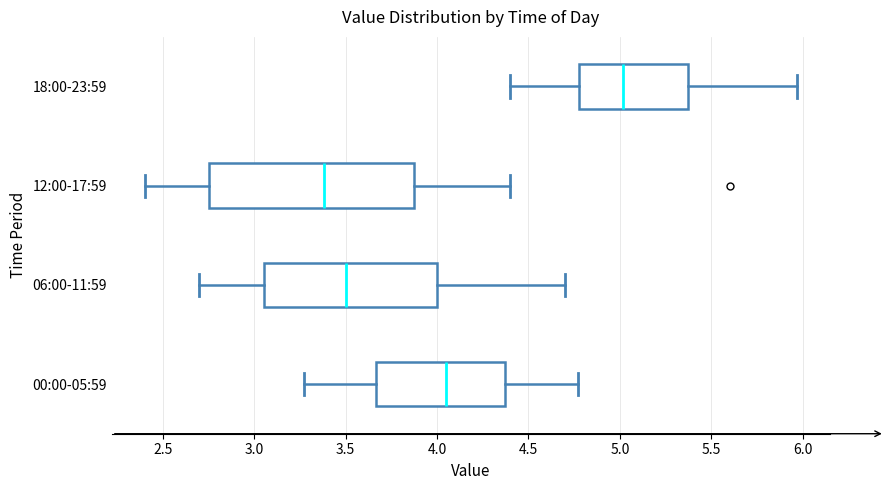

Reading bottom to top, read every box against the x-axis: the position of its median line, the range the box covers, and the ends of its whiskers. The values are not printed on the chart, so give them approximately, as read against the axis.

00:00-05:59: median 4.05, box 3.65 to 4.35, whiskers 3.25 to 4.75
06:00-11:59: median 3.50, box 3.05 to 4.00, whiskers 2.70 to 4.70
12:00-17:59: median 3.40, box 2.75 to 3.90, whiskers 2.40 to 4.40
18:00-23:59: median 5.00, box 4.80 to 5.35, whiskers 4.40 to 5.95